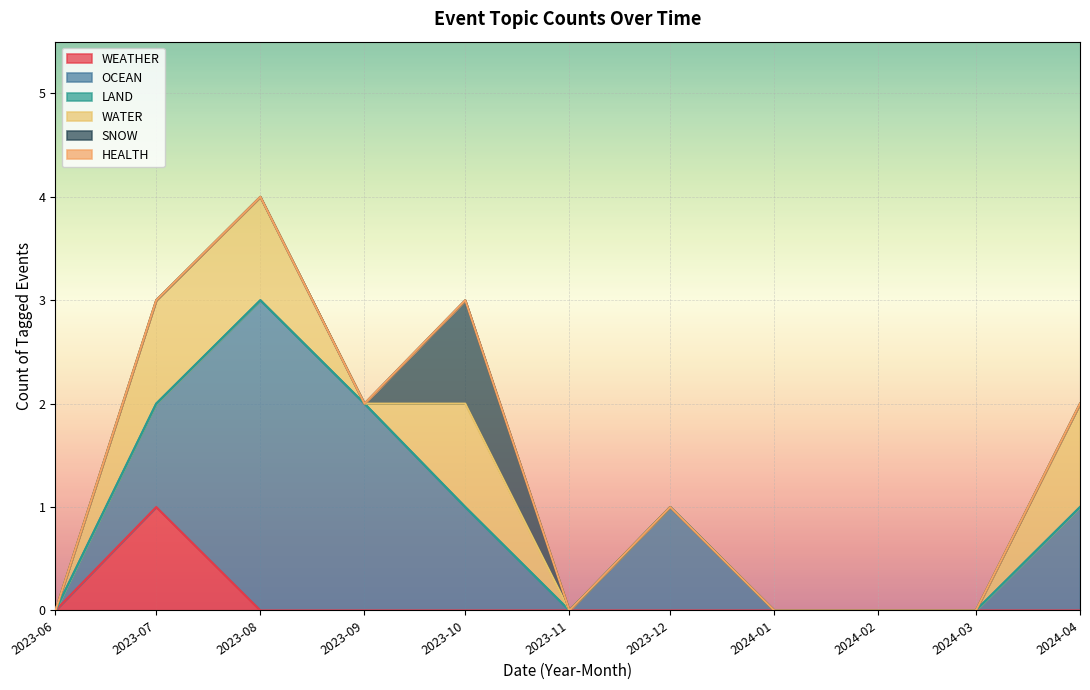

The value of WATER at 2023-11 is -1. True or false?

False